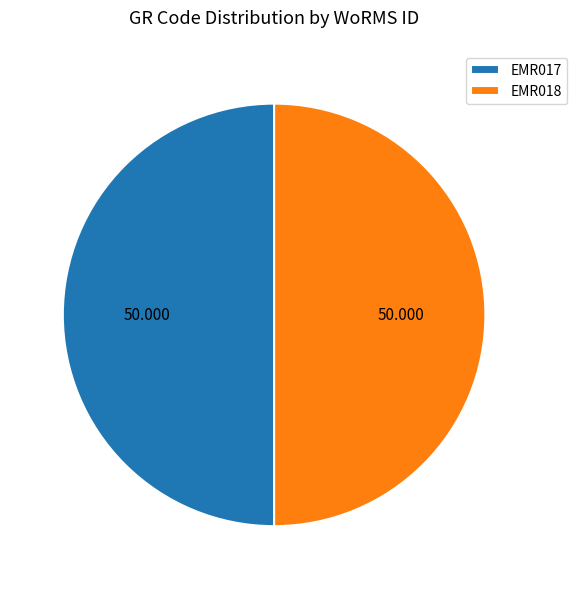

Combined, do EMR017 and EMR018 account for over 50%?

Yes